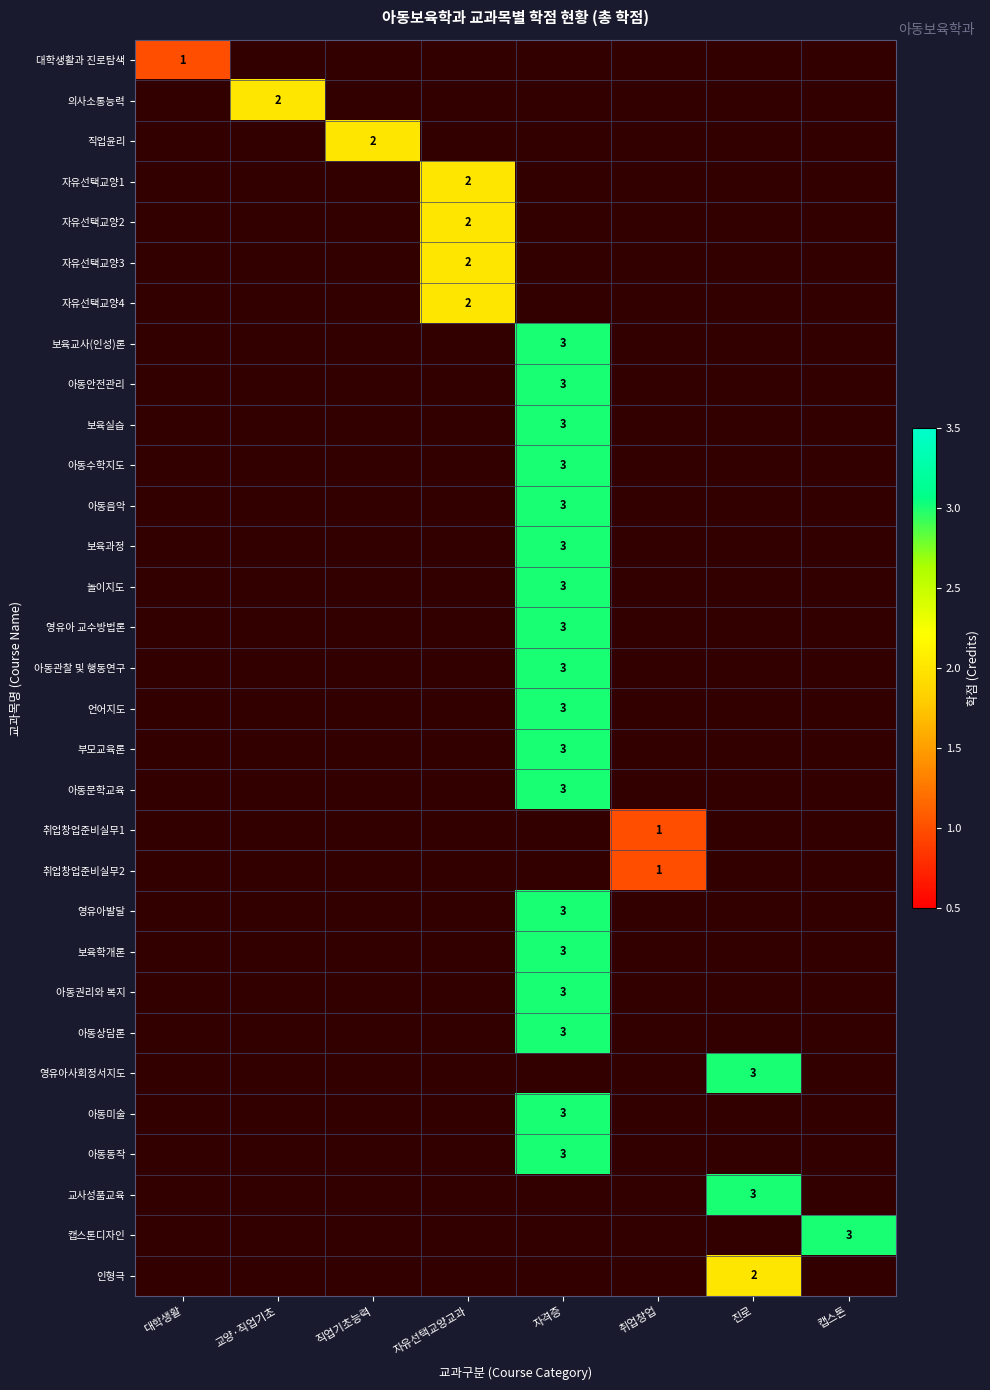

Between 자유선택교양교과 and 진로, which is larger?

진로